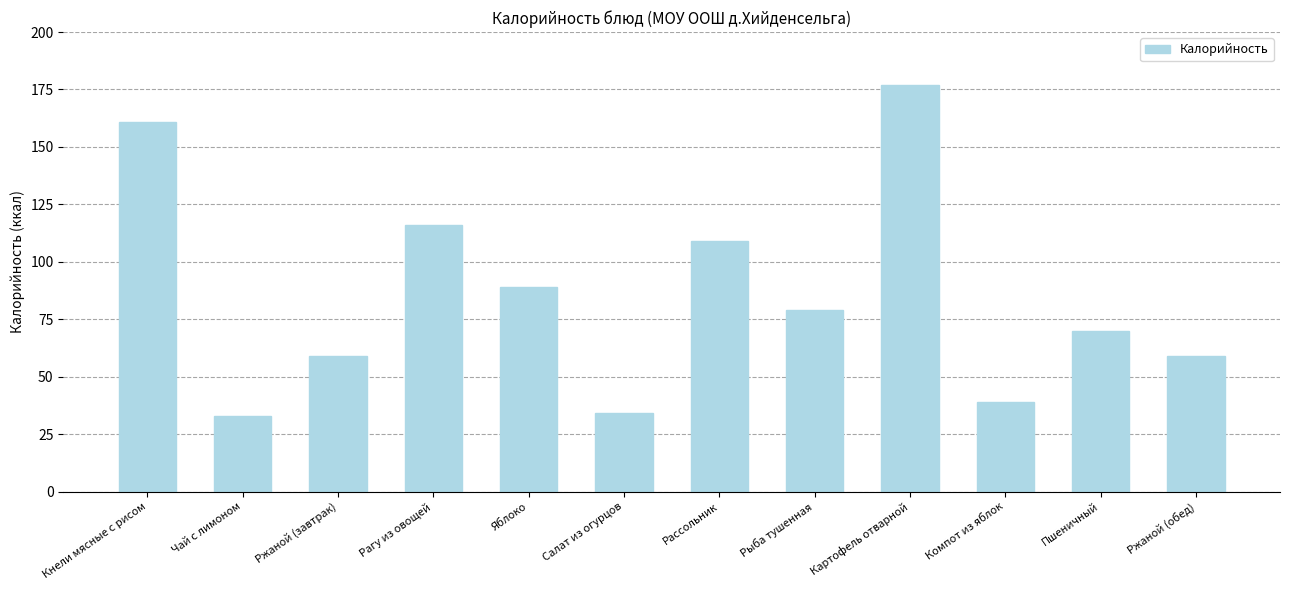

The value at Картофель отварной is 239. True or false?

False